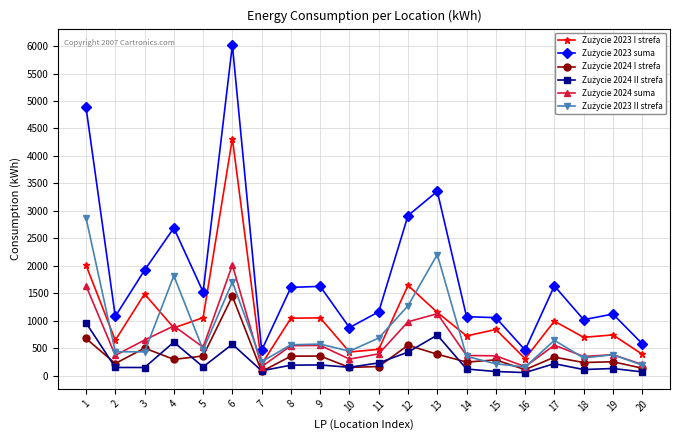

What is the greatest value displayed?

6021